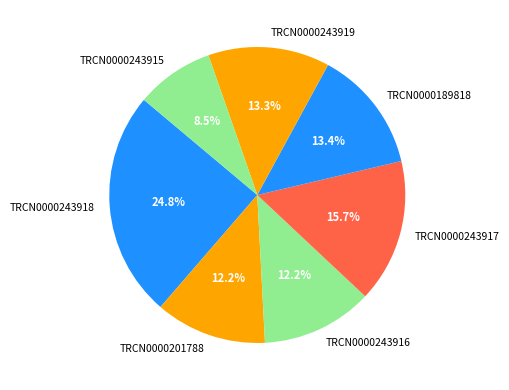

To the nearest percent, what is the difference between the TRCN0000243915 and TRCN0000243916 slice percentages?

4%